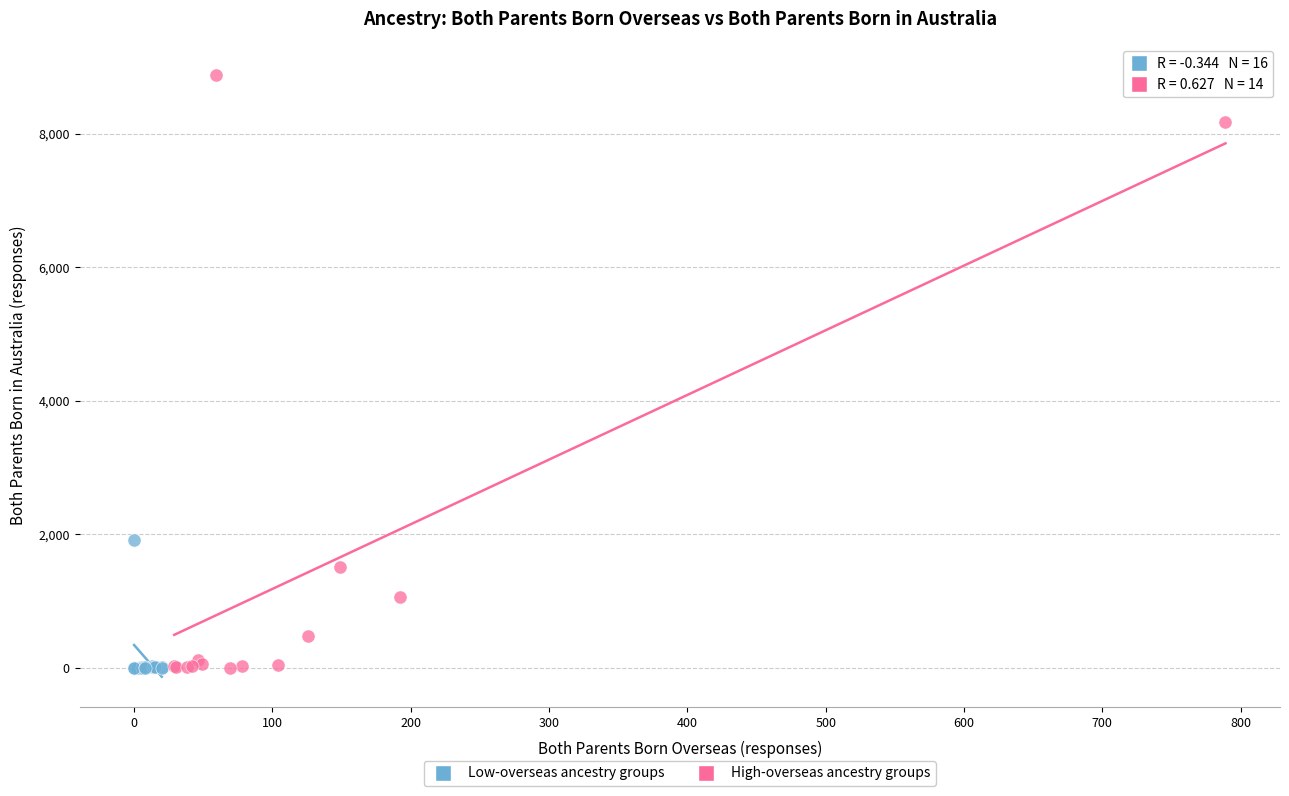

Which series contains the highest Y value?

High-overseas ancestry groups